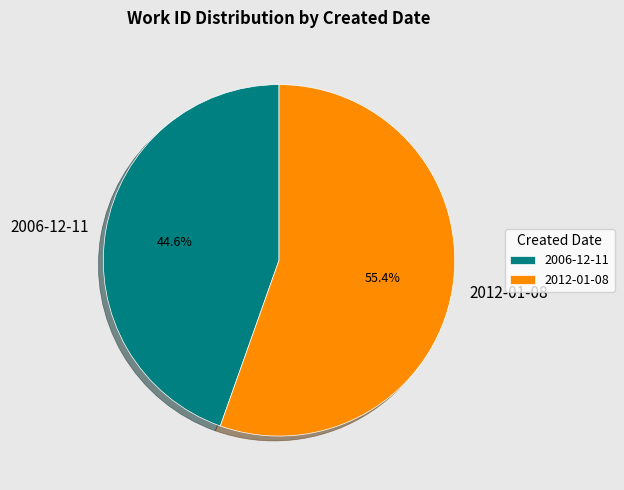

Which slice represents more than half of the pie?

2012-01-08